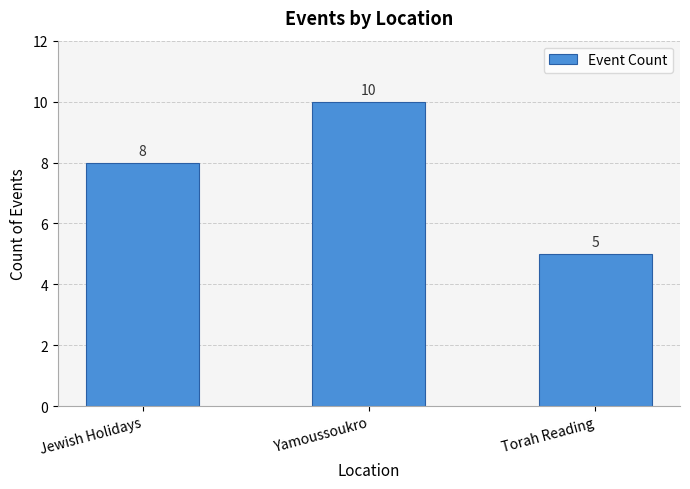

List the labels in order of value, largest first.

Yamoussoukro, Jewish Holidays, Torah Reading